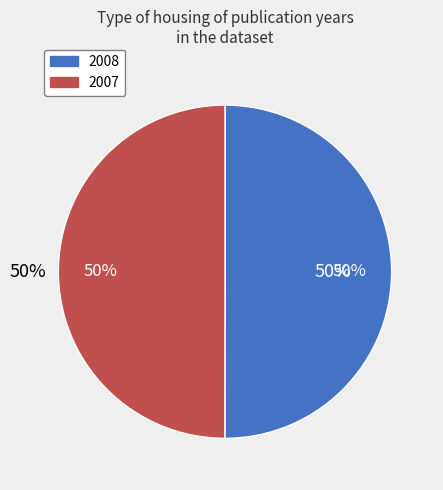

What portion of the pie excludes 2007?

50.0%